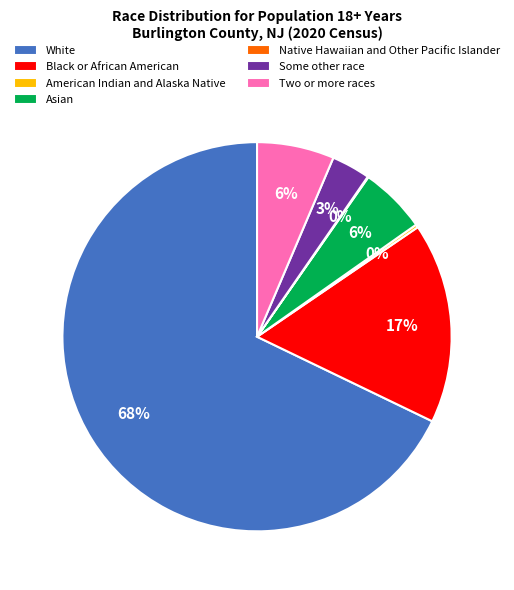

To the nearest percent, what percentage of the pie is Black or African American?

17%